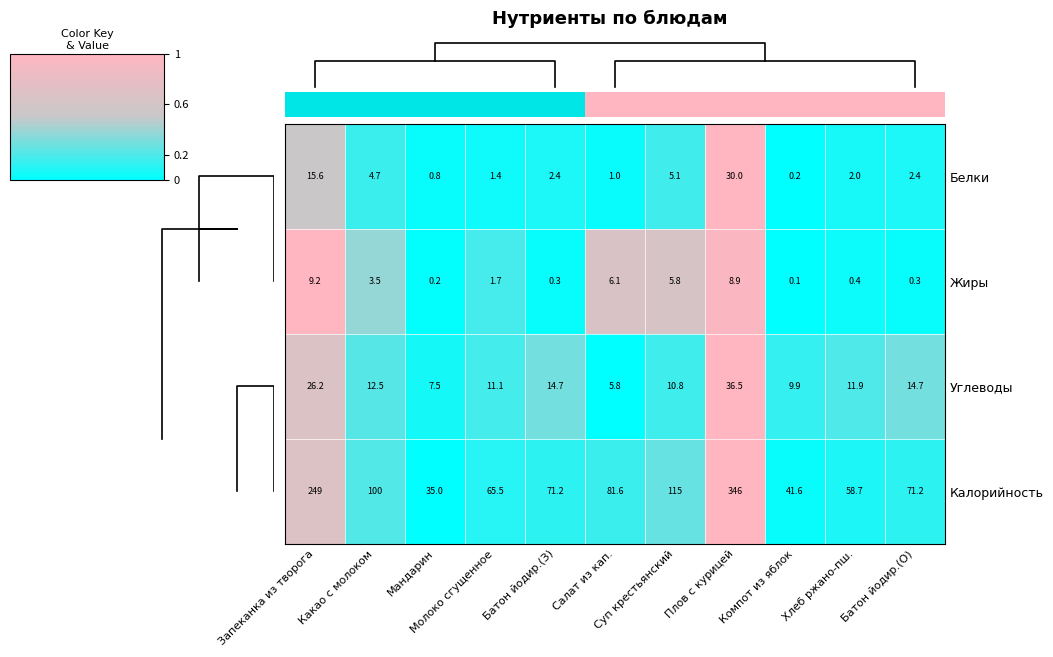

What is the average value of the Жиры series?

3.3